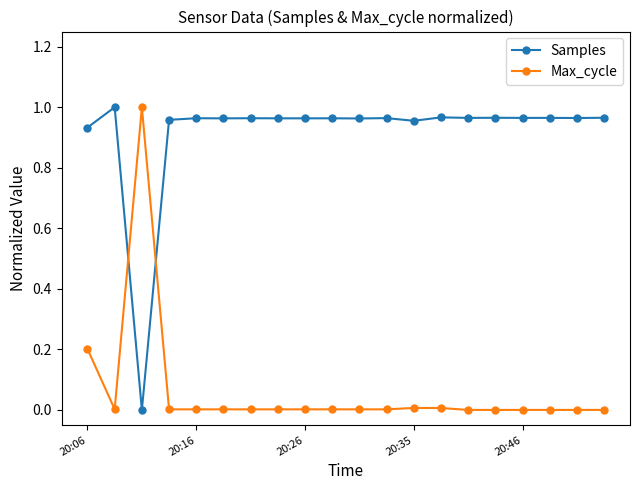

At how many categories does at least one series exceed 0?

20